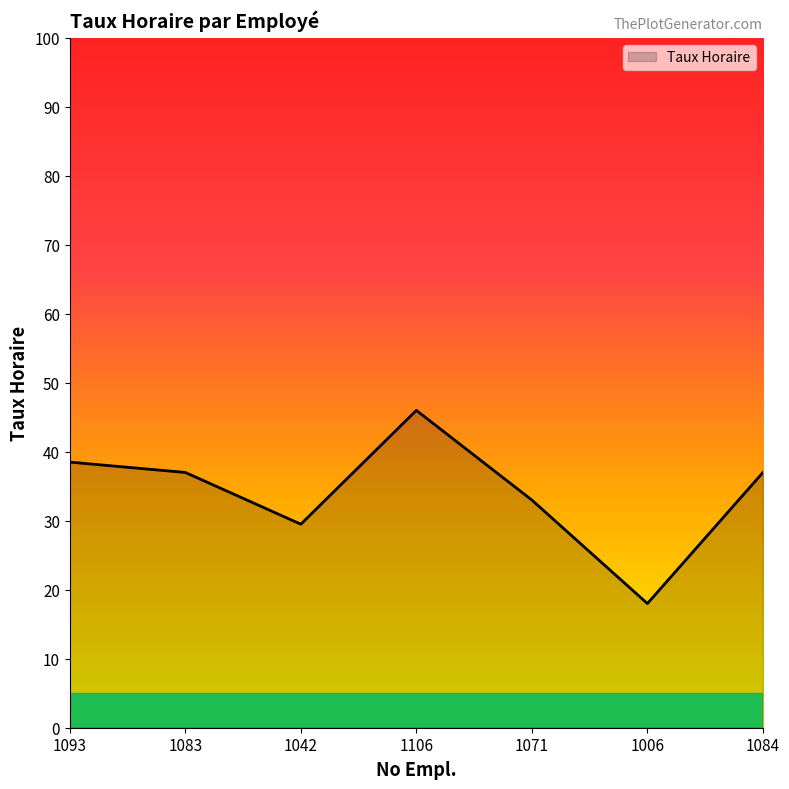

Read the value at 1084.

37.0